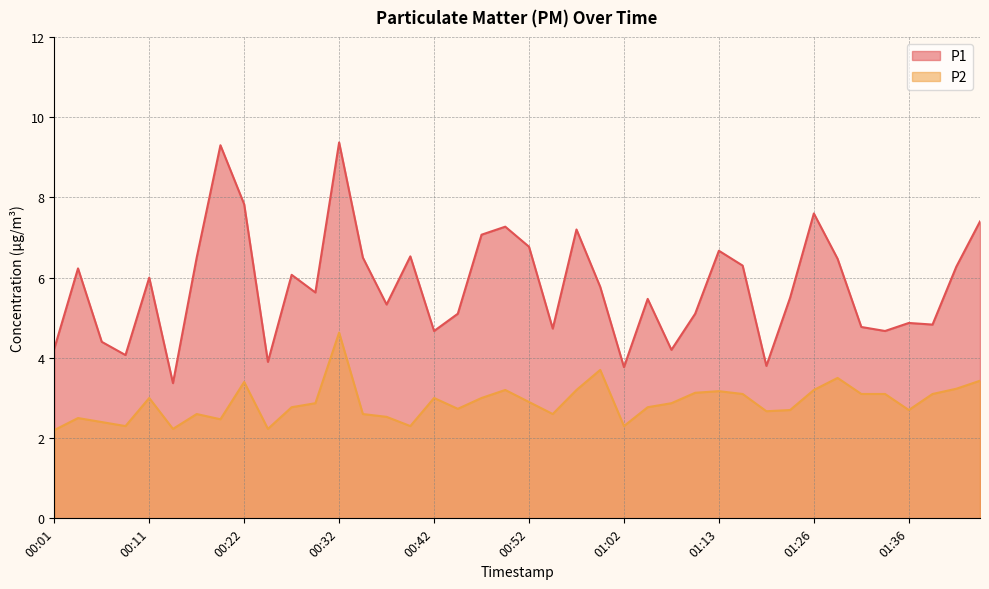

List the series in order of their peak value, lowest first.

P2, P1